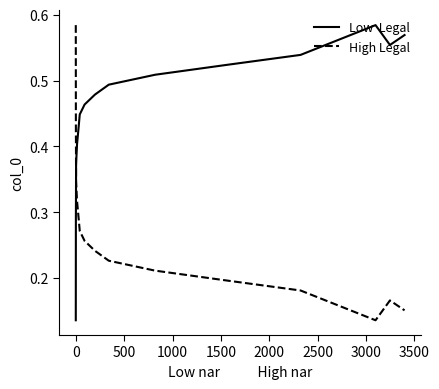

Is this an area chart (filled region under the line)?

No